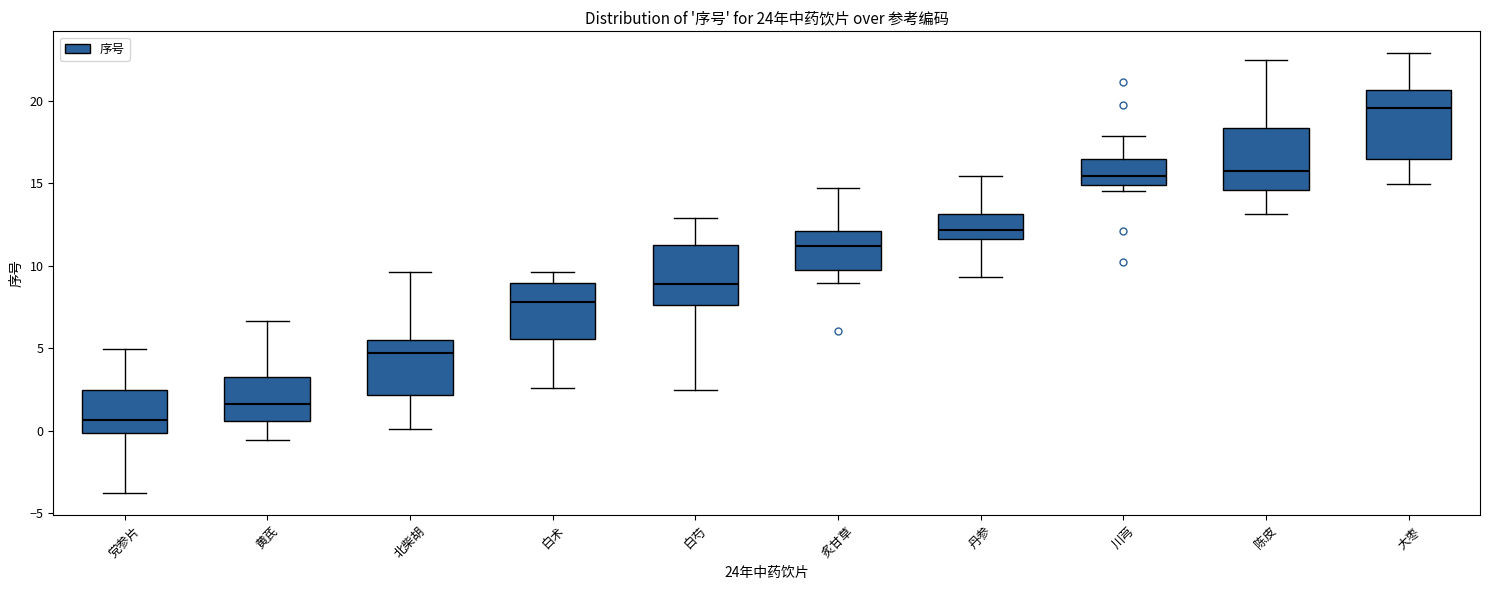

Reading left to right, transcribe this box plot: for each box, give where its median line is, the range the box spans, and where its two whiskers end, as read against the y-axis. The values are not printed on the chart, so give them approximately, as read against the axis.

党参片: median 0.5, box 0.0 to 2.5, whiskers -4.0 to 5.0
黄芪: median 1.5, box 0.5 to 3.0, whiskers -0.5 to 6.5
北柴胡: median 4.5, box 2.0 to 5.5, whiskers 0.0 to 9.5
白术: median 8.0, box 5.5 to 9.0, whiskers 2.5 to 9.5
白芍: median 9.0, box 7.5 to 11.5, whiskers 2.5 to 13.0
炙甘草: median 11.0, box 9.5 to 12.0, whiskers 9.0 to 14.5
丹参: median 12.0, box 11.5 to 13.0, whiskers 9.5 to 15.5
川芎: median 15.5, box 15.0 to 16.5, whiskers 14.5 to 18.0
陈皮: median 15.5, box 14.5 to 18.5, whiskers 13.0 to 22.5
大枣: median 19.5, box 16.5 to 20.5, whiskers 15.0 to 23.0